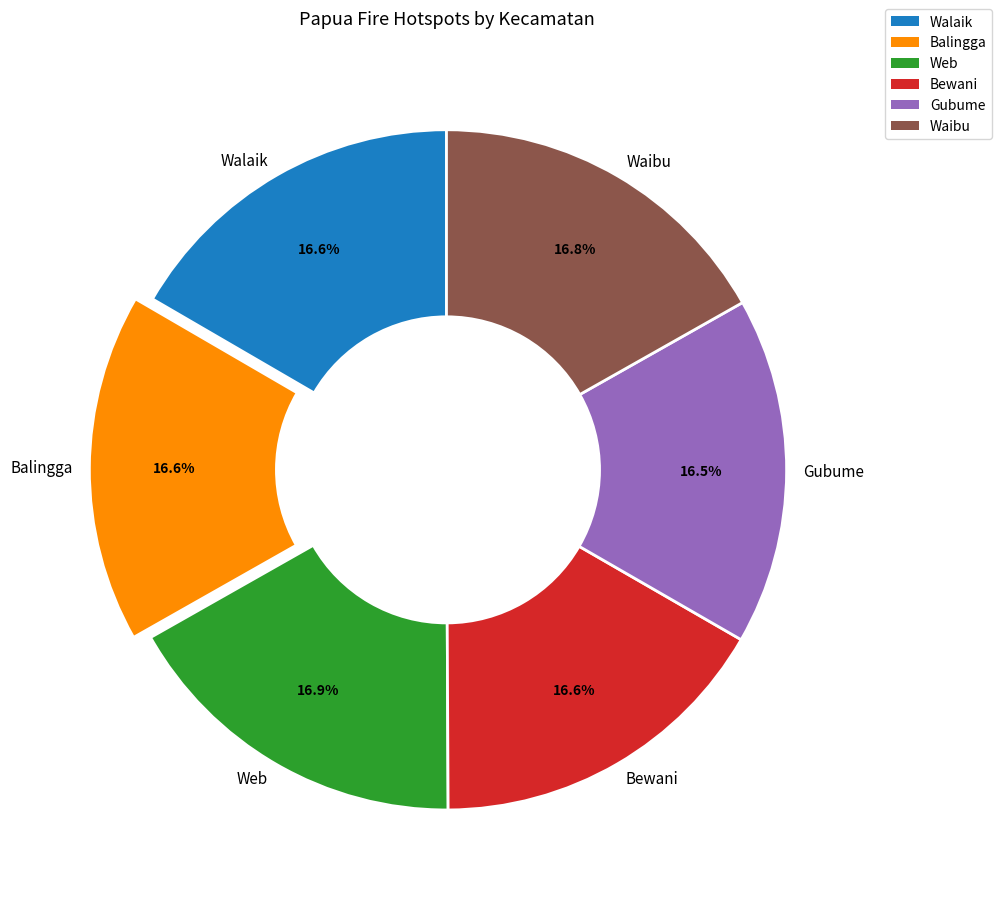

To the nearest percent, what is the average slice percentage?

17%